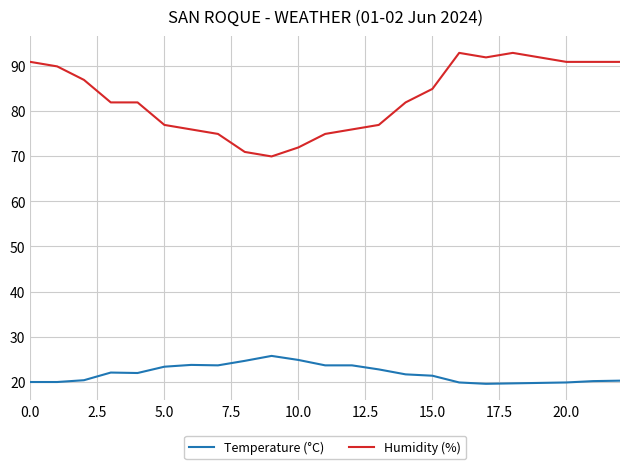

Which series has the largest range (max minus min)?

Humidity (%)